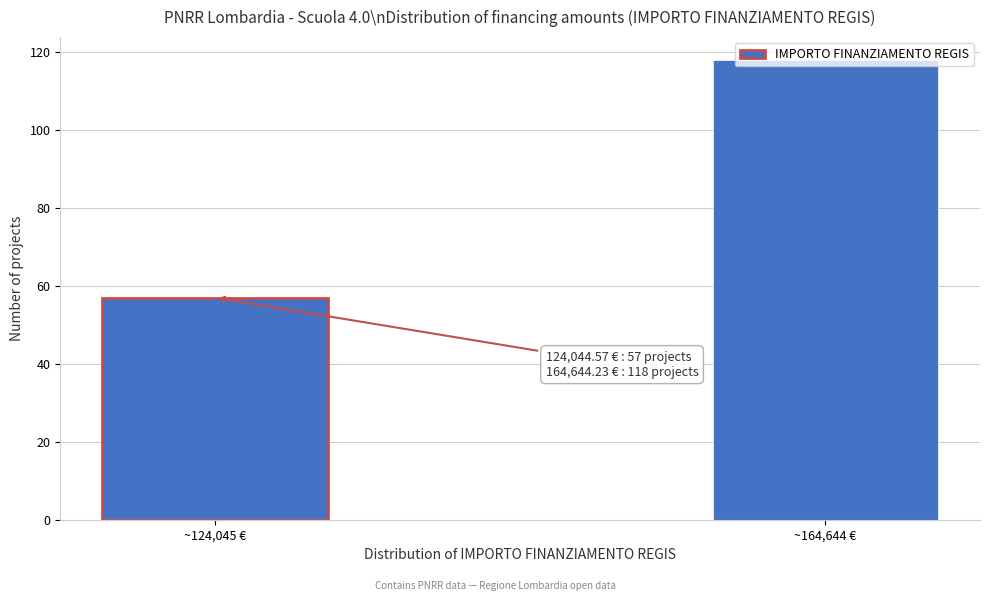

What is the value of the 1st bar from the left?

57